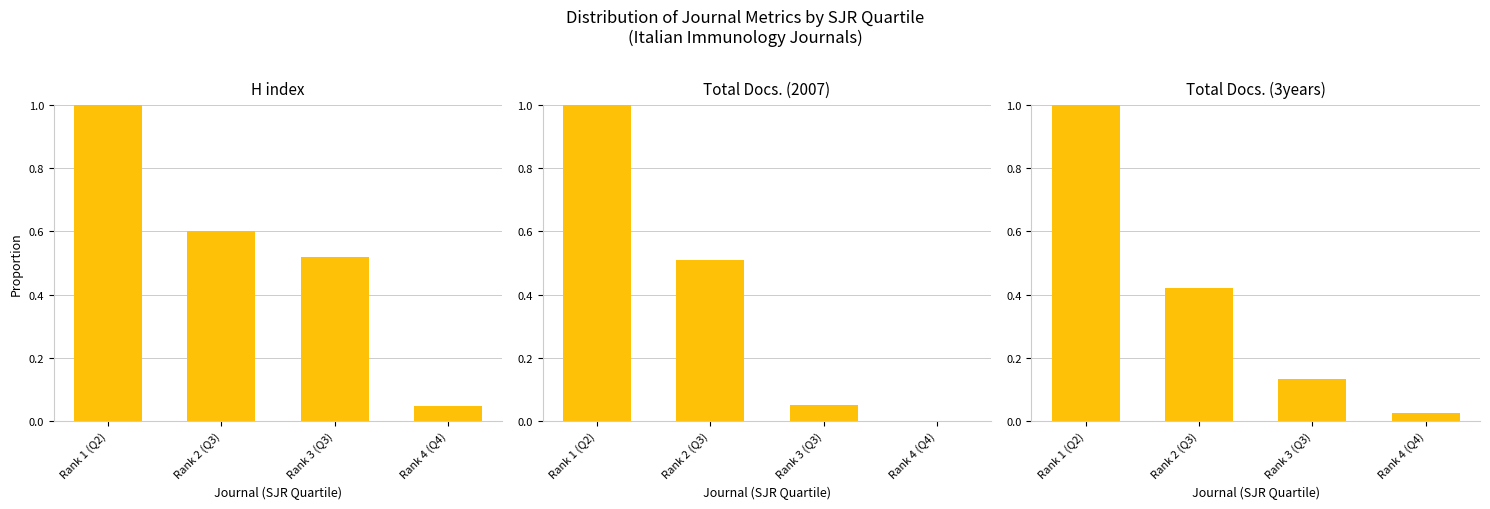

True or false: Total Docs. (3years) has a value of 0.1 at Rank 2 (Q3).

False